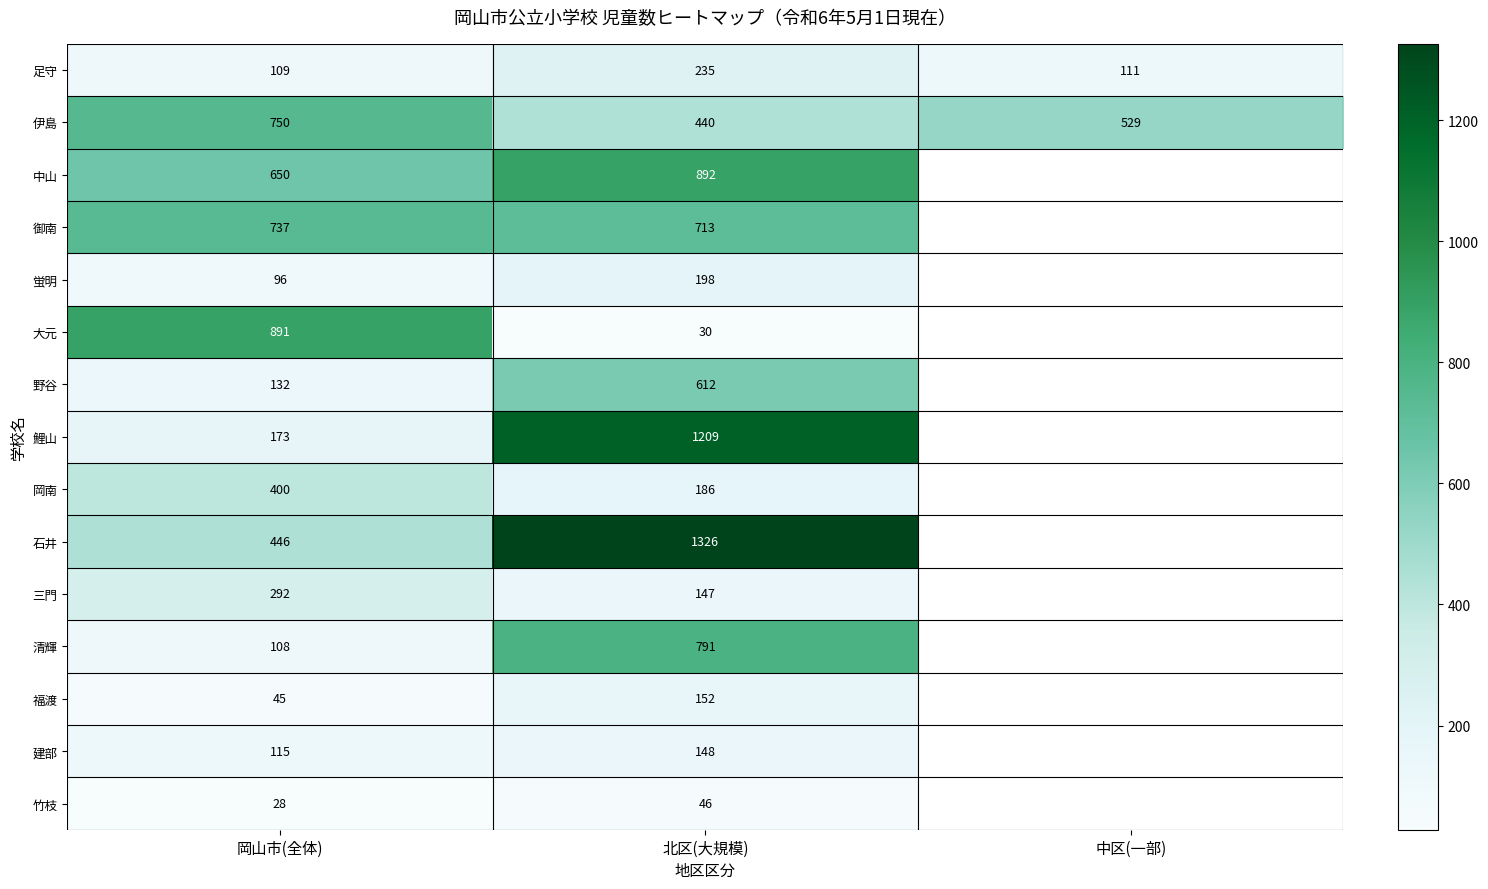

What is the sum of the 岡南 values at 岡山市(全体) and 北区(大規模)?

586